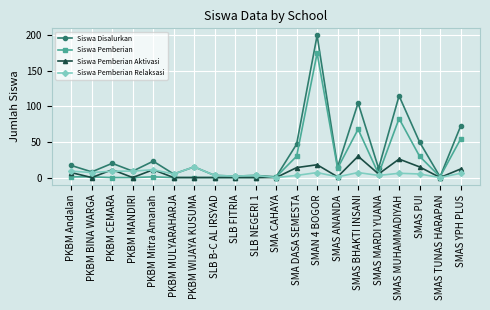

What is the difference between the second highest and second lowest values in the Siswa Pemberian Aktivasi series?

26